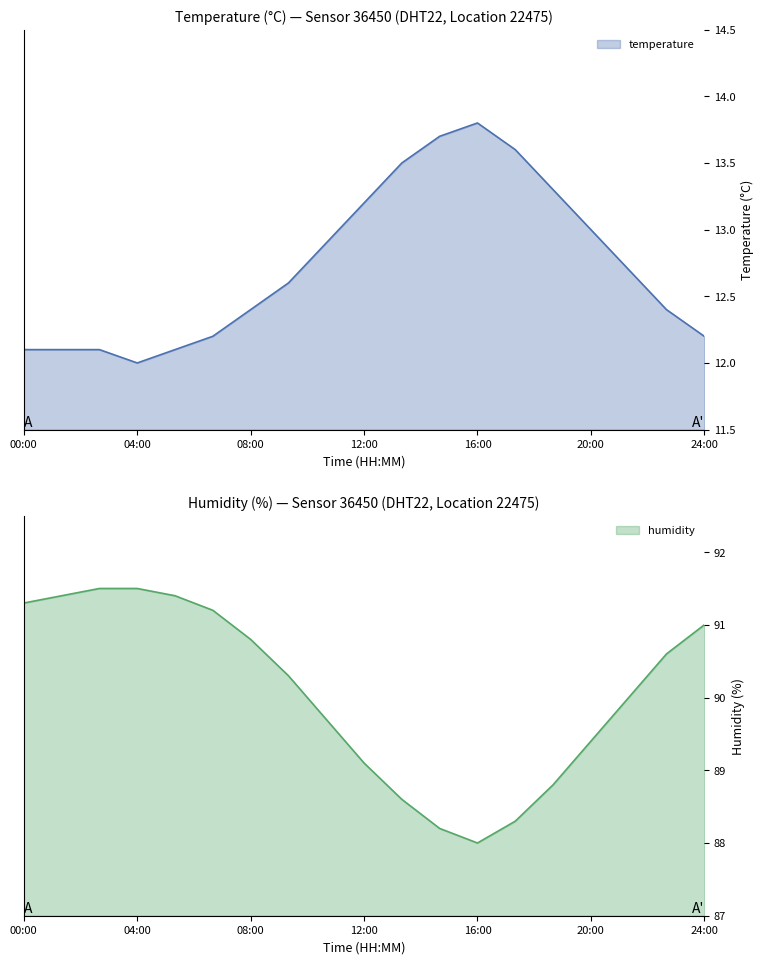

At how many categories does at least one series exceed 65?

19